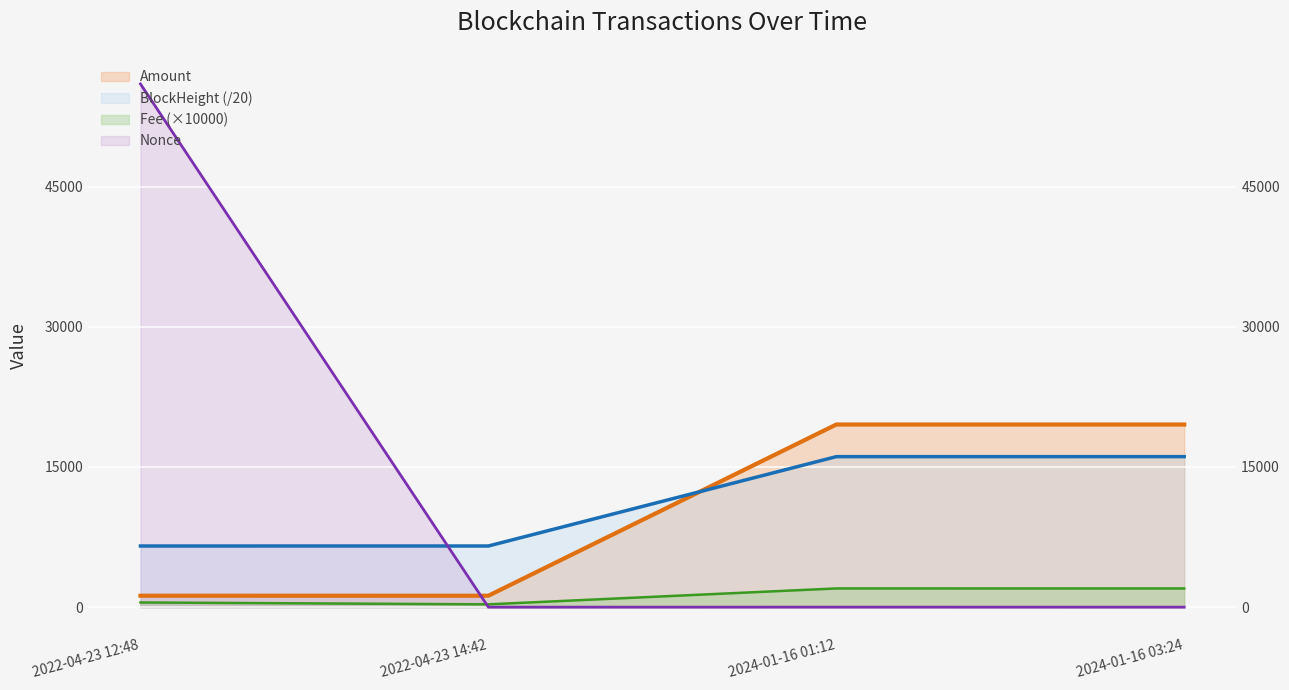

True or false: BlockHeight and Nonce cross at least once.

True